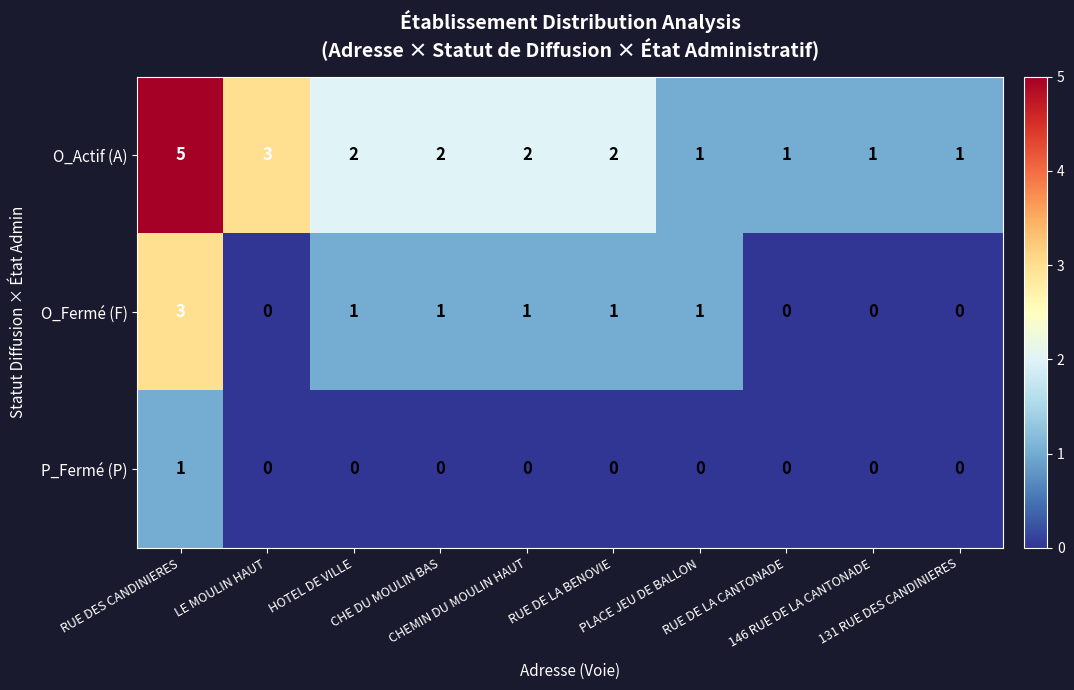

Count the P_Fermé (P) values in the range 0 to 1.

10